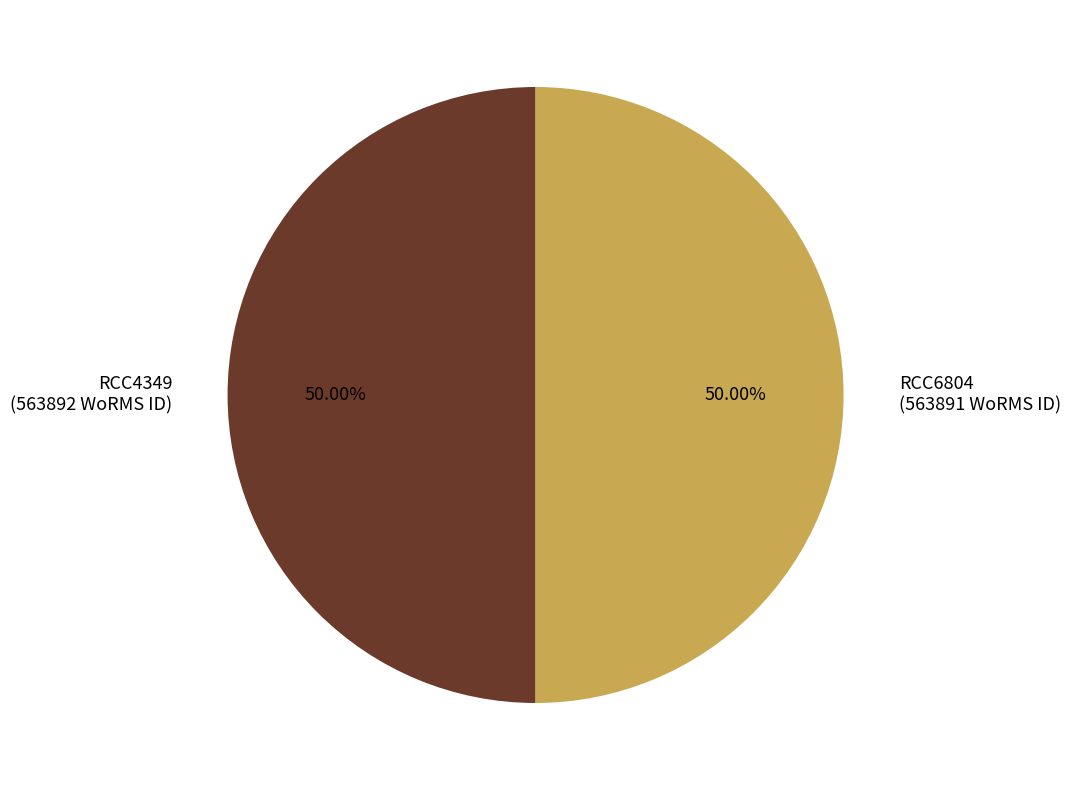

The RCC4349 slice represents 50% of the pie. True or false?

True